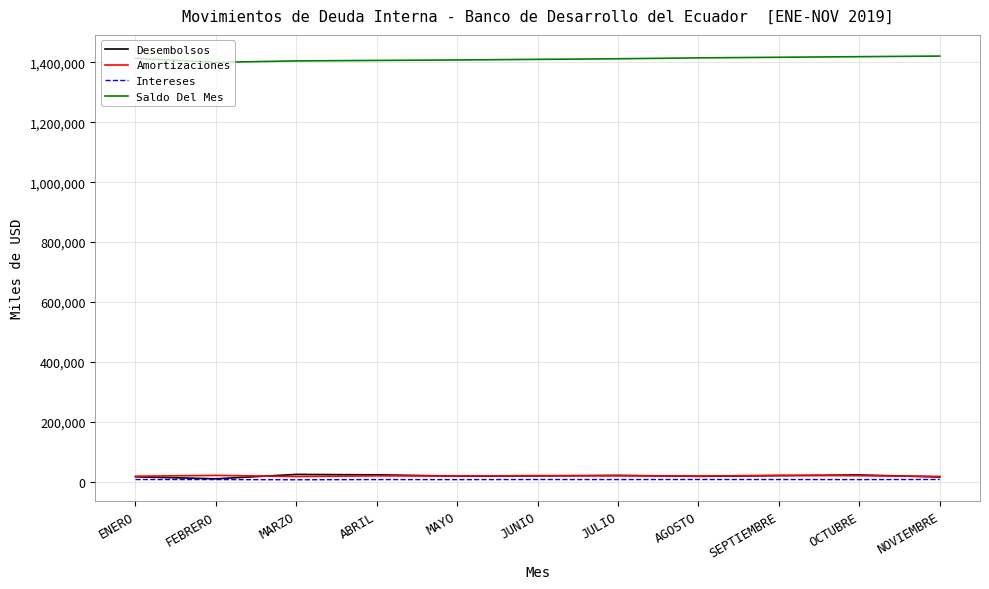

True or false: Desembolsos has more than 1 points higher than both neighbors.

True